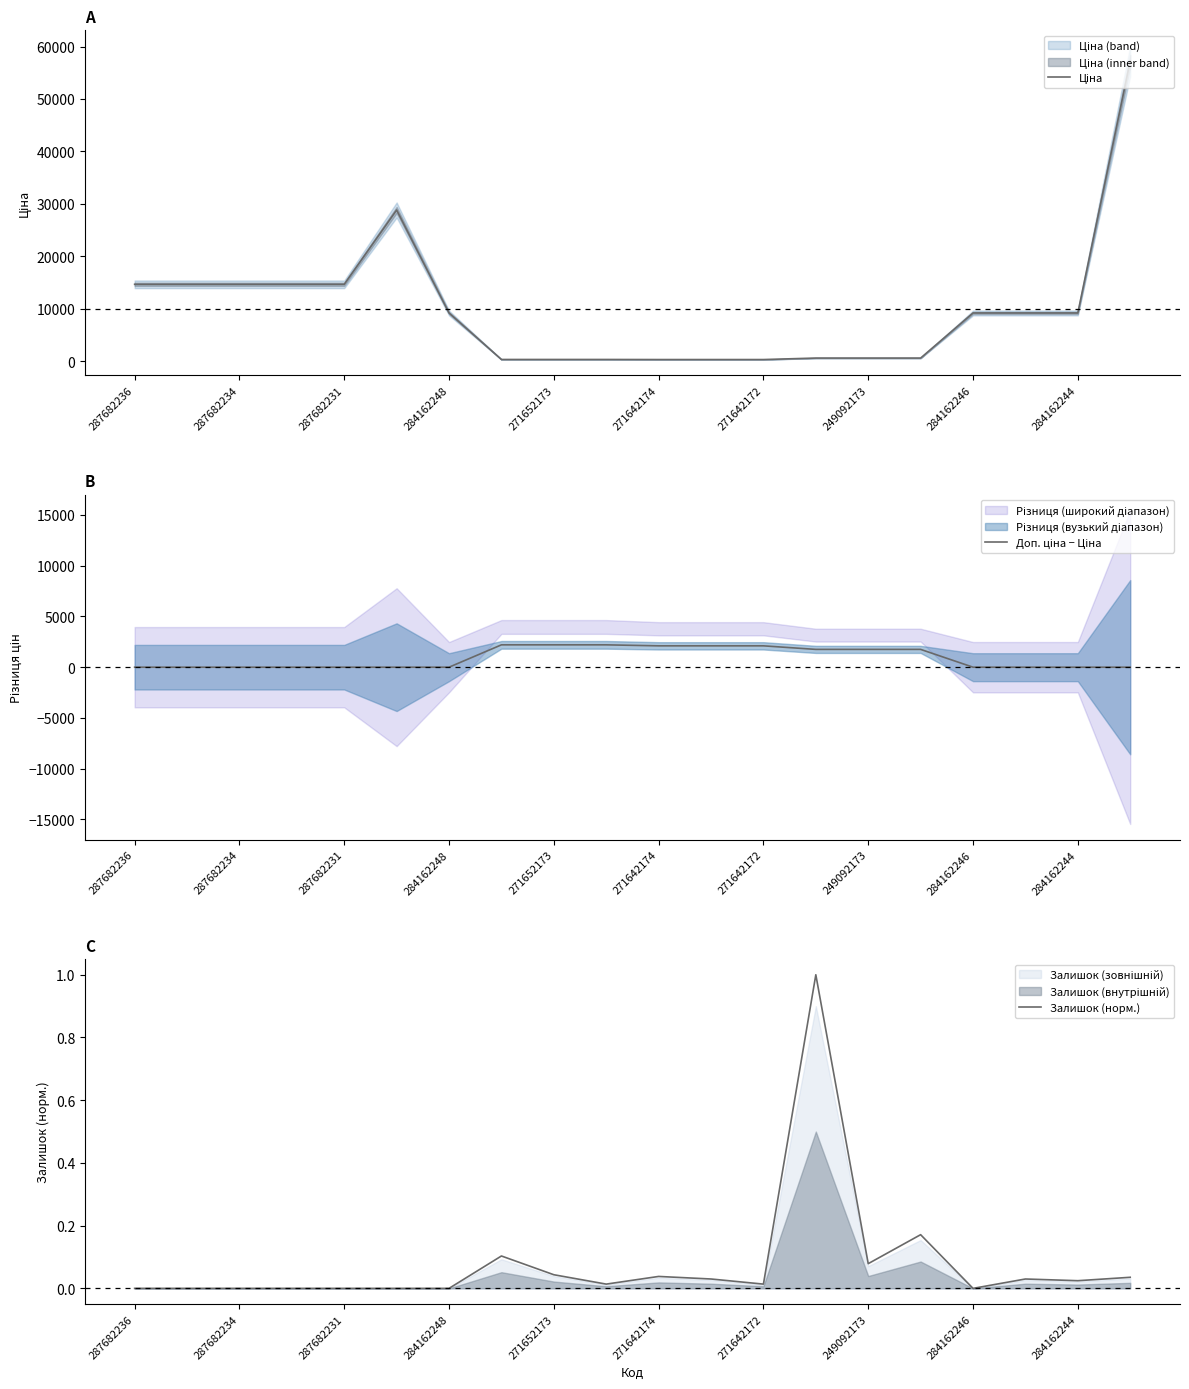

Which series has the widest spread of values?

Ціна